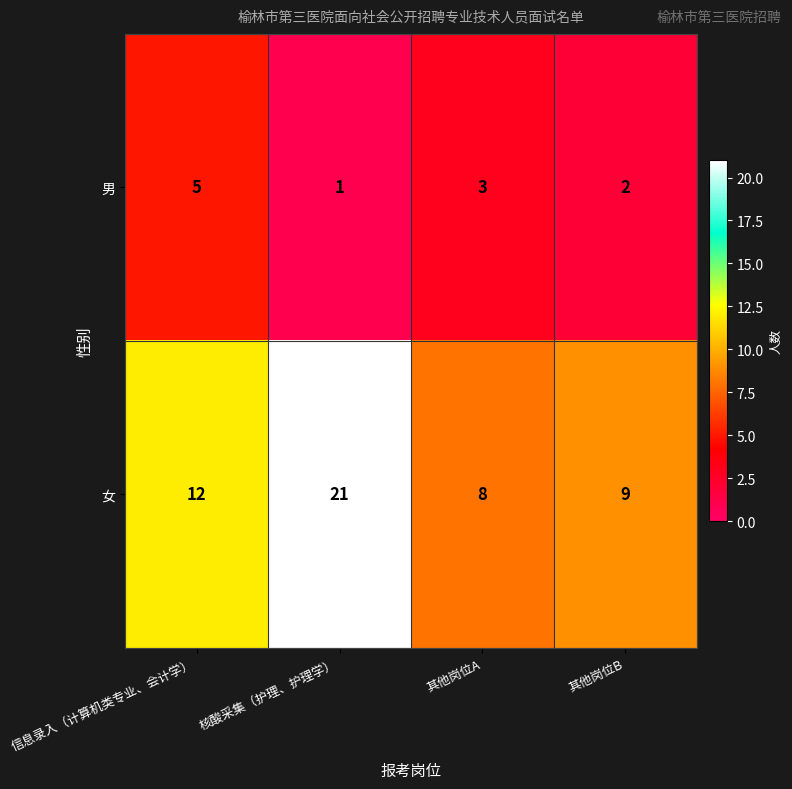

Reading left to right, extract all data points from this chart.

男: 信息录入（计算机类专业、会计学）=5	核酸采集（护理、护理学）=1	其他岗位A=3	其他岗位B=2
女: 信息录入（计算机类专业、会计学）=12	核酸采集（护理、护理学）=21	其他岗位A=8	其他岗位B=9